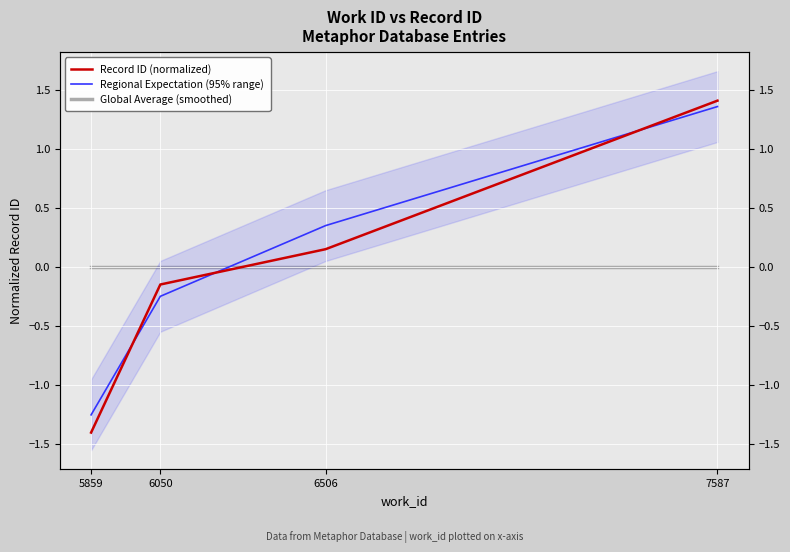

What is the difference between the highest and lowest values at 6506?

0.3